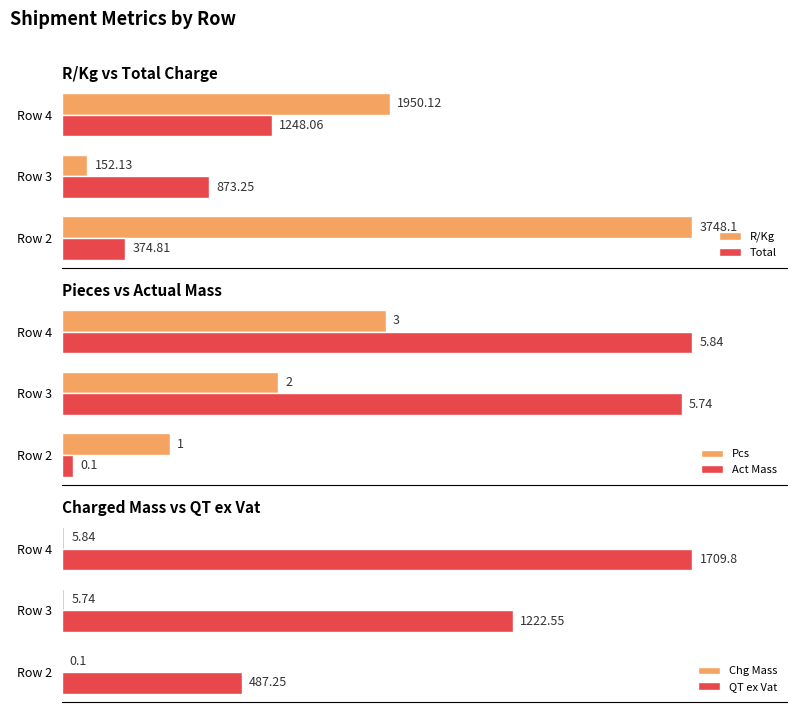

Rank the categories by R/Kg value from highest to lowest.

Row 2, Row 4, Row 3